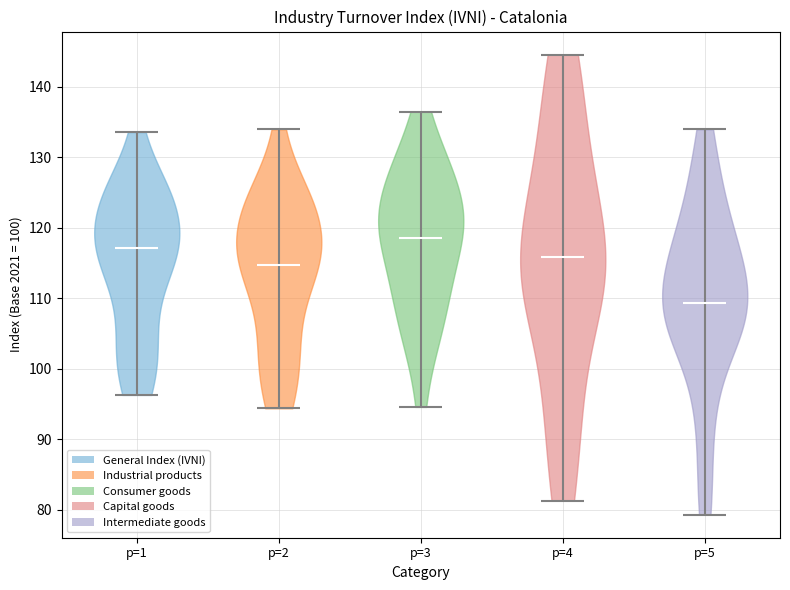

Reading left to right, read every violin against the y-axis: where its median line is, and the lowest and highest points it reaches. The values are not printed on the chart, so give them approximately, as read against the axis.

p=1: median line 117, lowest point 96, highest point 134
p=2: median line 115, lowest point 94, highest point 134
p=3: median line 119, lowest point 95, highest point 137
p=4: median line 116, lowest point 81, highest point 145
p=5: median line 109, lowest point 79, highest point 134